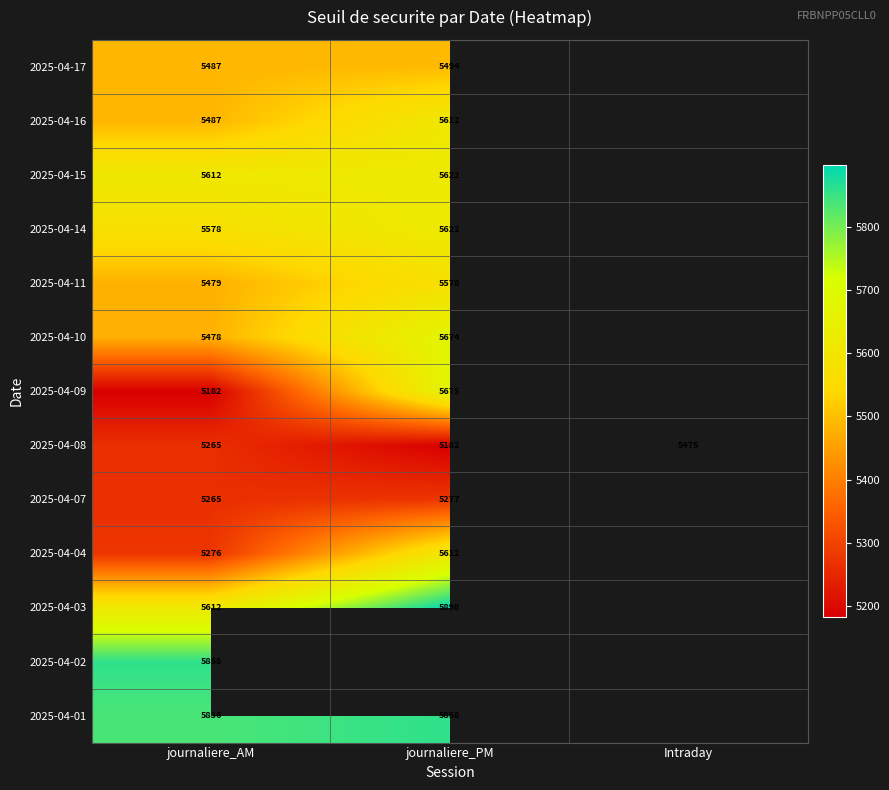

The value of 2025-04-14 at journaliere_AM is 9056.5. True or false?

False